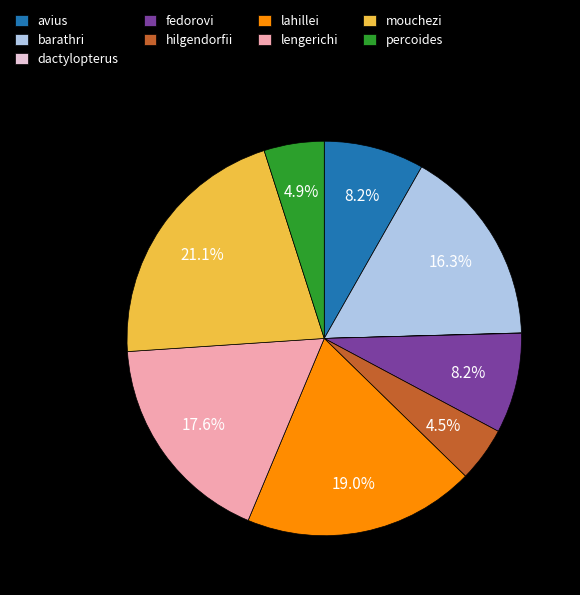

Is the sum of barathri and mouchezi greater than half?

No